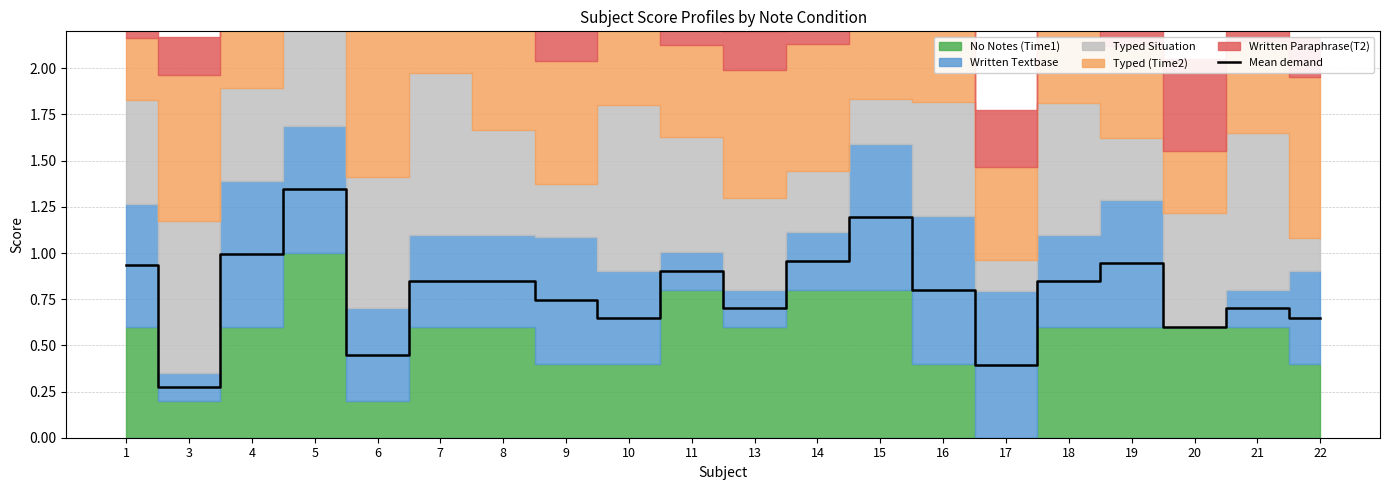

What is the value of the 18th point from the left?

0.6